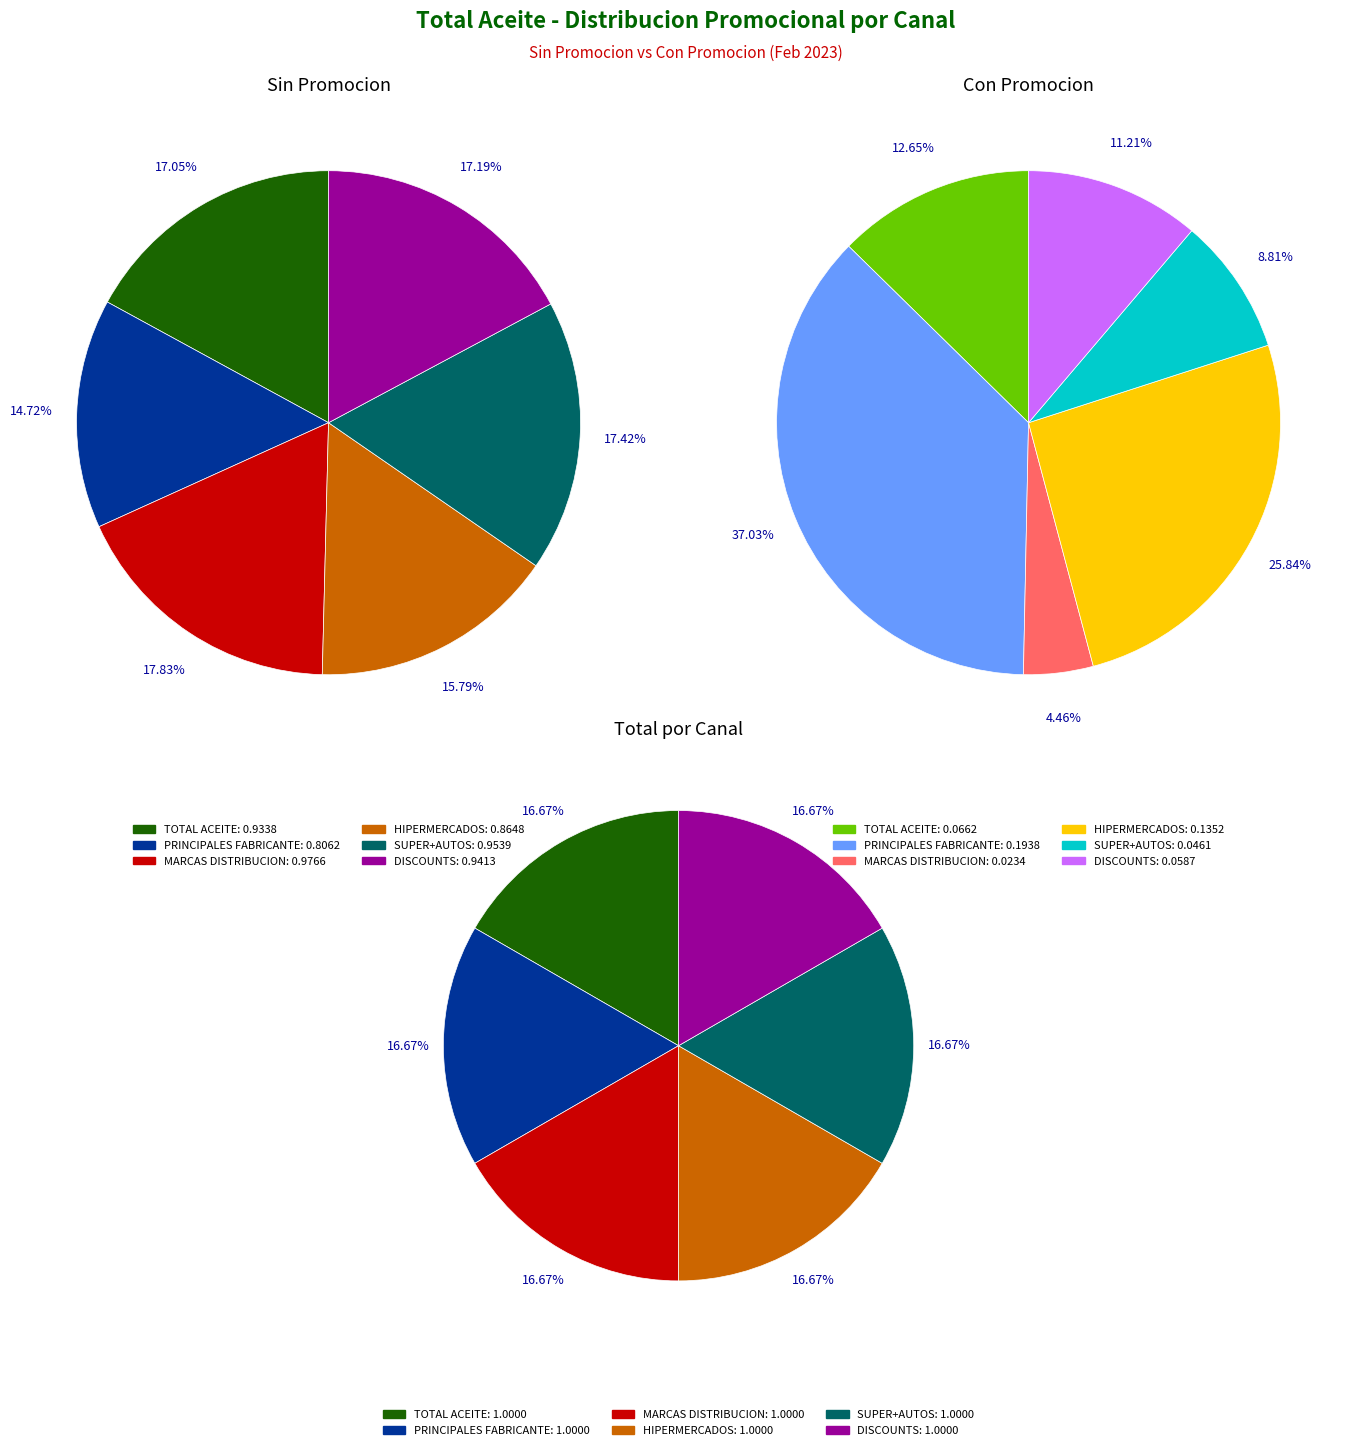

What percentage do MARCAS DISTRIBUCION and DISCOUNTS together represent?

35.0%